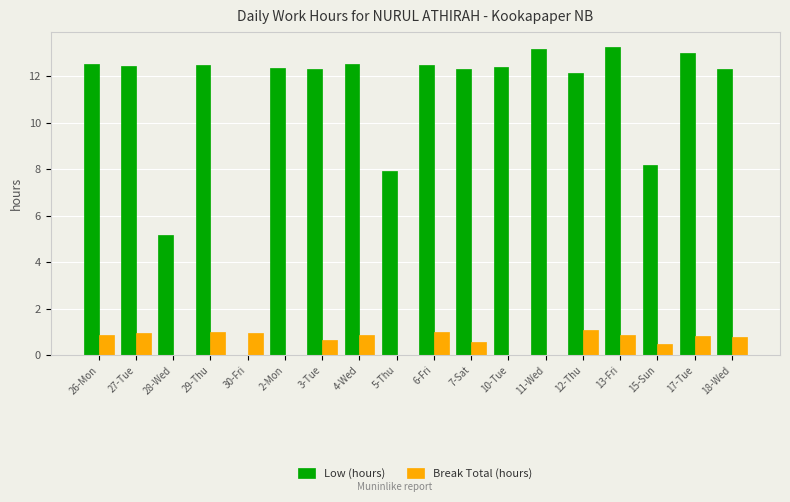

Which series has the largest total across all categories?

Low (hours)